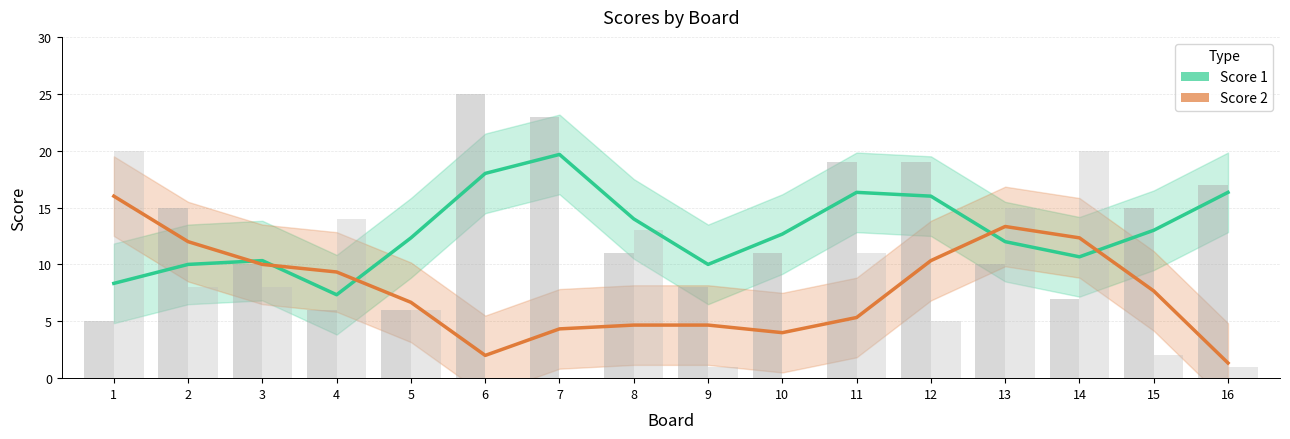

What are all the series names shown in the legend?

Score 1, Score 2